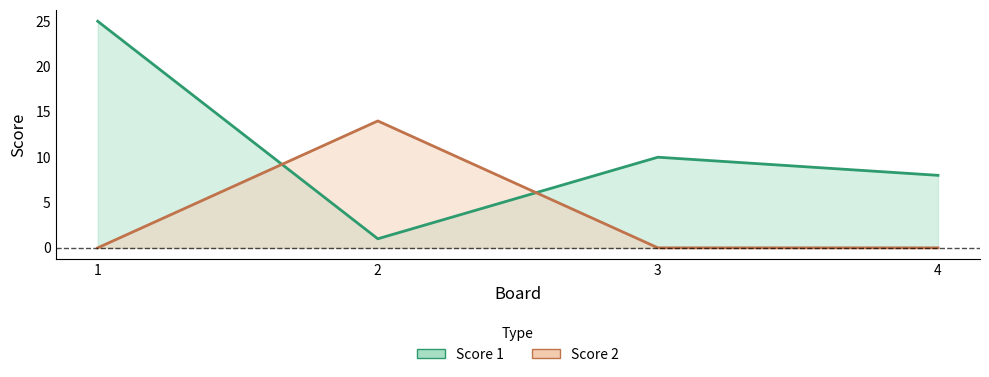

At which category does Score 1 reach its first local peak?

3